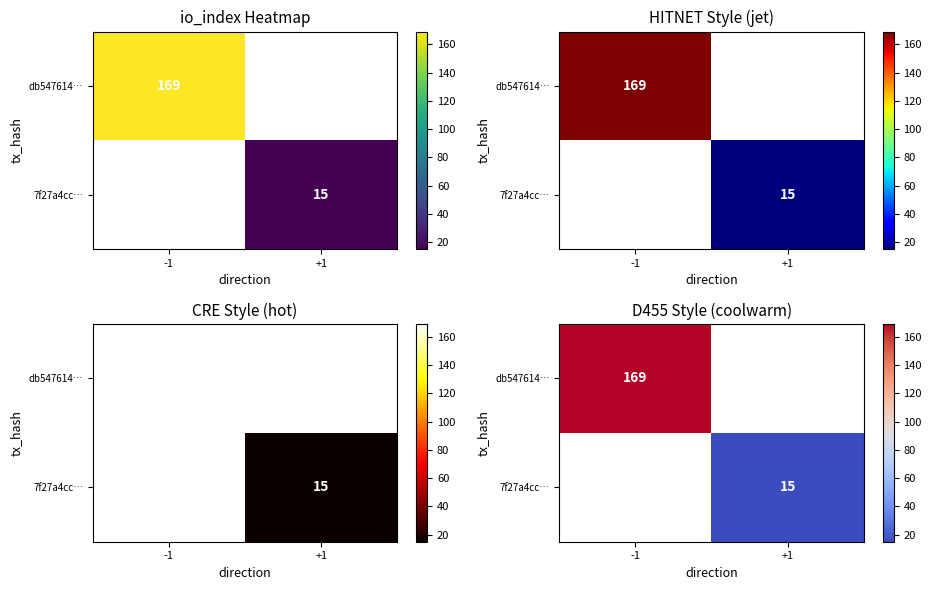

Between +1 and -1, which is larger?

-1